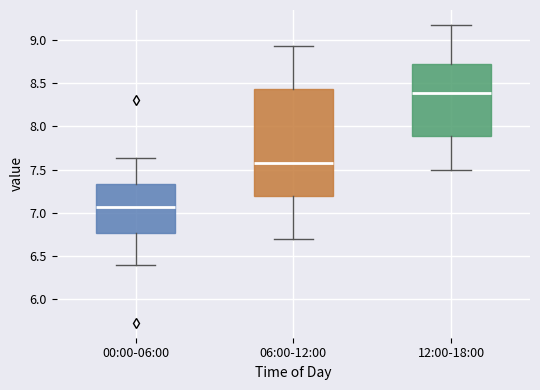

Reading left to right, transcribe this box plot: for each box, give where its median line is, the range the box spans, and where its two whiskers end, as read against the y-axis. The values are not printed on the chart, so give them approximately, as read against the axis.

00:00-06:00: median 7.05, box 6.75 to 7.35, whiskers 6.40 to 7.65
06:00-12:00: median 7.55, box 7.20 to 8.45, whiskers 6.70 to 8.95
12:00-18:00: median 8.40, box 7.90 to 8.70, whiskers 7.50 to 9.15